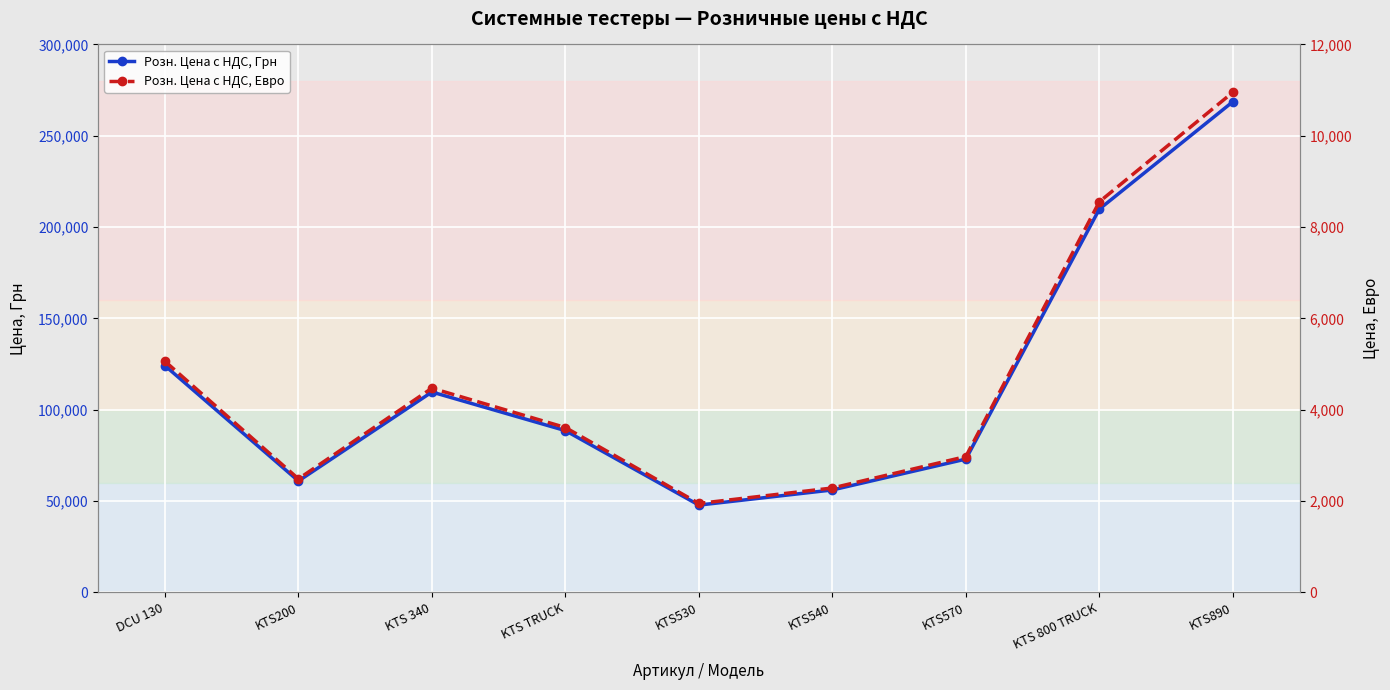

What is the sum of the Розн. Цена с НДС, Евро values at KTS530 and KTS540?

4231.0